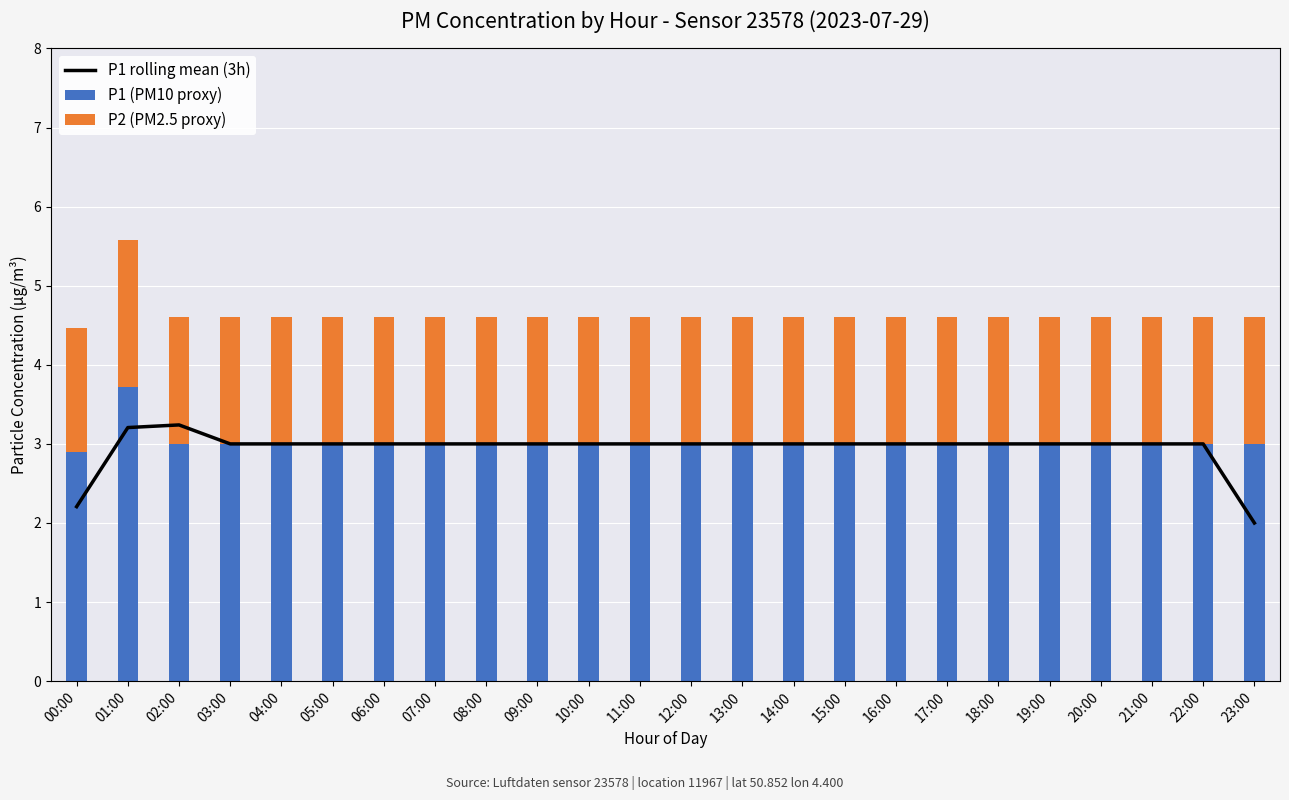

Is the value of P1 (PM10 proxy) at 04:00 greater than the value of P1 rolling mean (3h) at 07:00?

No